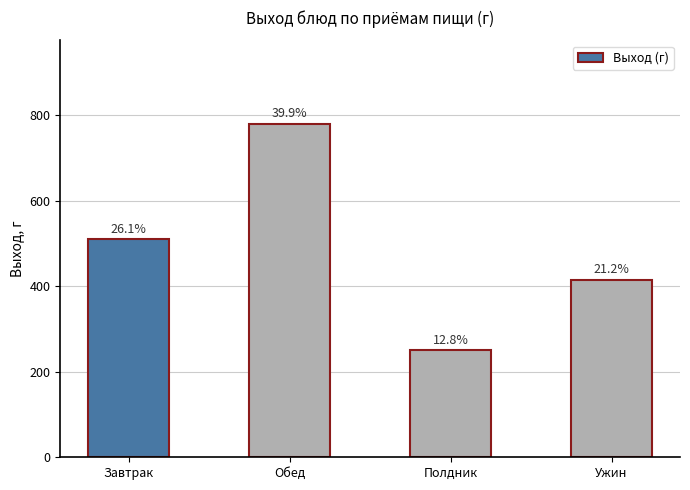

What is the sum of all values?

1955